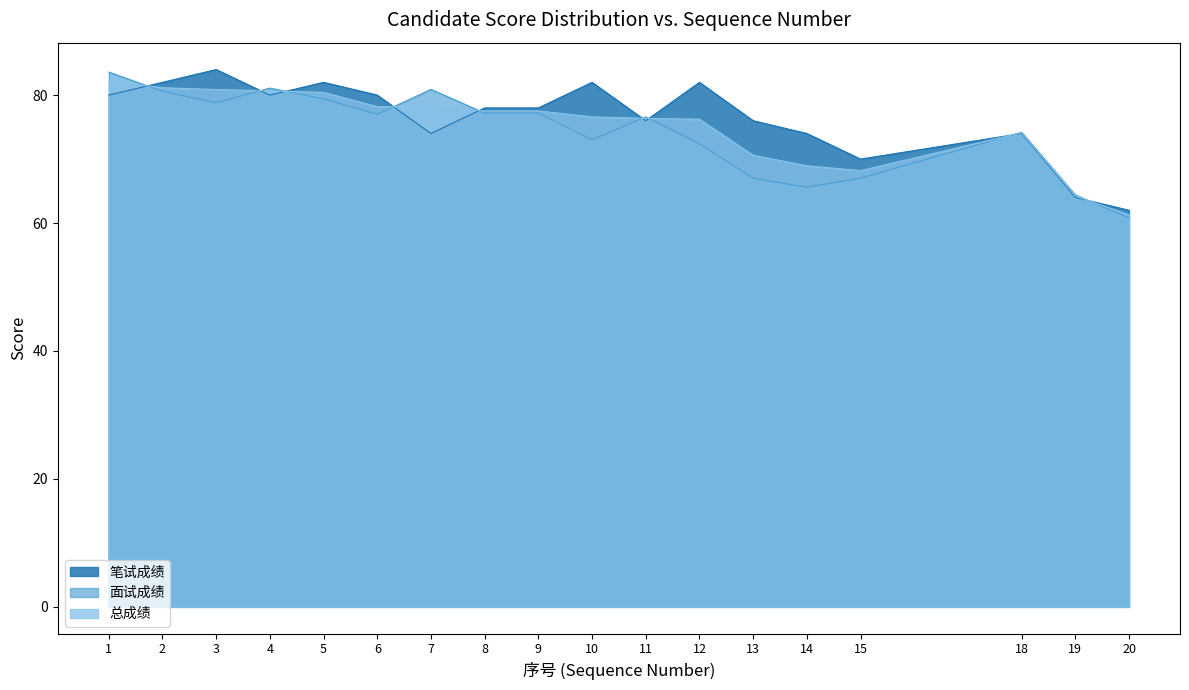

Where is the first local minimum for 总成绩?

15